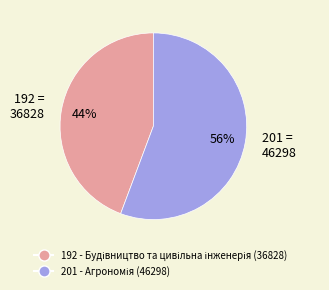

How many slices are in this pie chart?

2